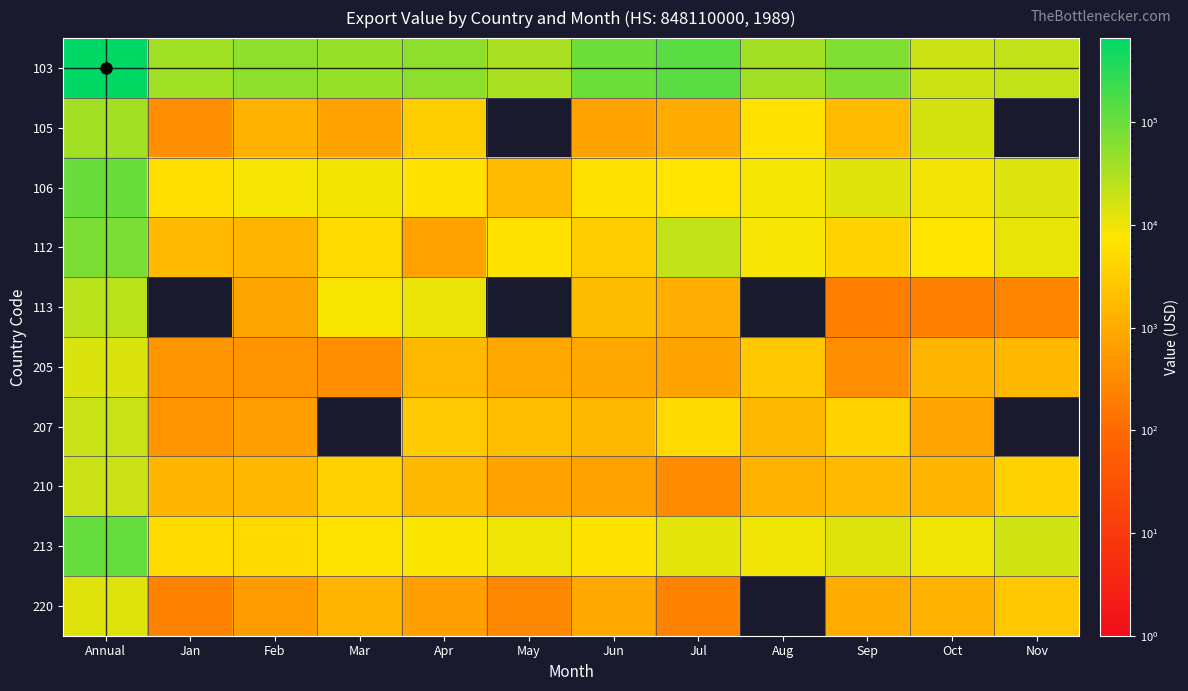

Reading left to right, extract all data points from this chart.

103: Annual=663343	Jan=40086	Feb=54790	Mar=46882	Apr=54127	May=34074	Jun=98976	Jul=136858	Aug=39169	Sep=68113	Oct=18455	Nov=21783
105: Annual=38048	Jan=363	Feb=1283	Mar=761	Apr=3375	May=0	Jun=765	Jul=1022	Aug=6622	Sep=1711	Oct=15732	Nov=0
106: Annual=105645	Jan=6184	Feb=8756	Mar=9104	Apr=6678	May=1731	Jun=6714	Jul=7238	Aug=8908	Sep=12936	Oct=9384	Nov=13534
112: Annual=74091	Jan=1658	Feb=1348	Mar=5227	Apr=731	May=6745	Jun=3105	Jul=21514	Aug=8682	Sep=4125	Oct=7364	Nov=10976
113: Annual=25273	Jan=0	Feb=800	Mar=8464	Apr=10820	May=0	Jun=1879	Jul=1085	Aug=0	Sep=206	Oct=220	Nov=266
205: Annual=14342	Jan=472	Feb=429	Mar=378	Apr=1657	May=901	Jun=835	Jul=770	Aug=2716	Sep=359	Oct=1486	Nov=1519
207: Annual=20346	Jan=433	Feb=692	Mar=0	Apr=3017	May=1989	Jun=1592	Jul=4977	Aug=1591	Sep=3953	Oct=781	Nov=0
210: Annual=19142	Jan=1462	Feb=1508	Mar=3808	Apr=1561	May=758	Jun=715	Jul=333	Aug=1249	Sep=1690	Oct=1442	Nov=3788
213: Annual=112988	Jan=5509	Feb=5024	Mar=7109	Apr=8164	May=10275	Jun=6724	Jul=12371	Aug=10191	Sep=13354	Oct=9814	Nov=16989
220: Annual=13220	Jan=242	Feb=618	Mar=1385	Apr=681	May=303	Jun=885	Jul=248	Aug=0	Sep=1033	Oct=1271	Nov=2616